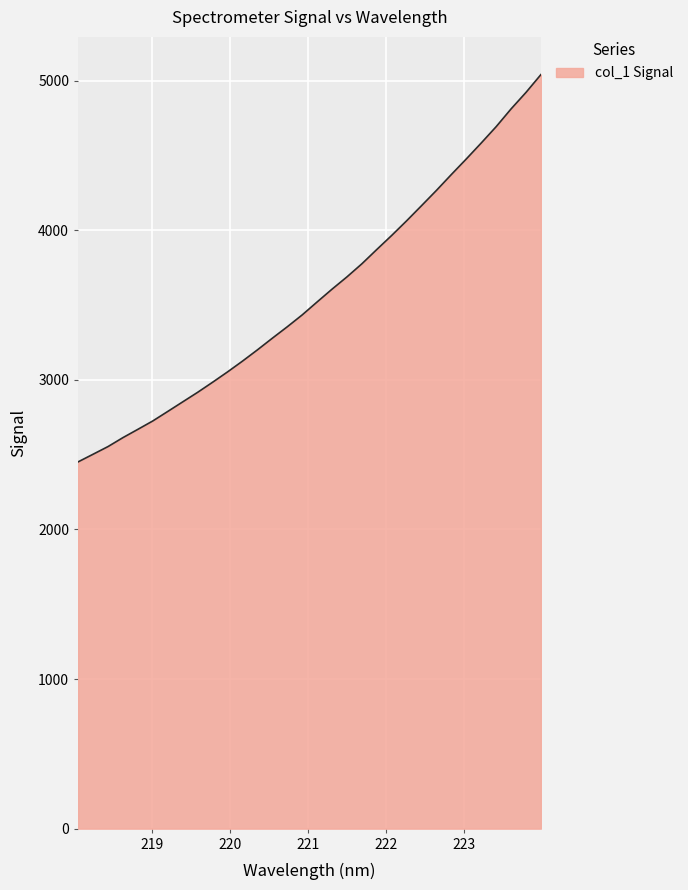

What is the difference between the maximum and minimum values?

2589.0